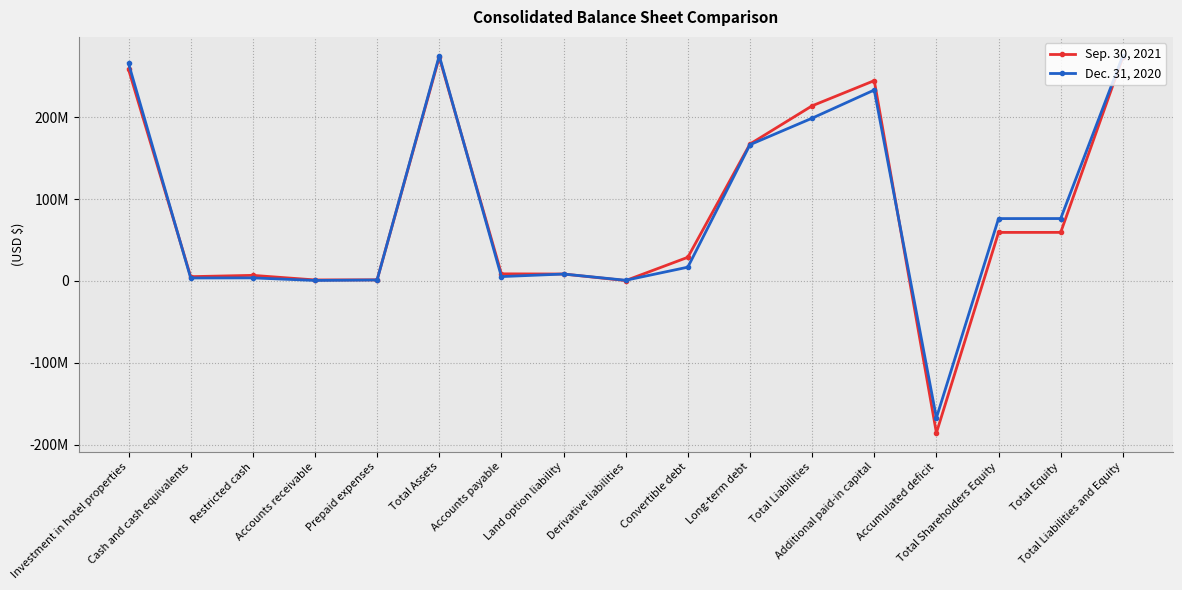

Reading left to right, list all the values displayed in this chart.

Sep. 30, 2021: 258541000	5286000	6879000	1283000	1399000	273388000	8730000	8497000	517000	28956000	167309000	214009000	244801000	-185596000	59352000	59379000	273388000
Dec. 31, 2020: 265831000	3686000	3794000	652000	1230000	275193000	5372000	8497000	880000	16875000	166526000	198912000	233332000	-167263000	76239000	76281000	275193000